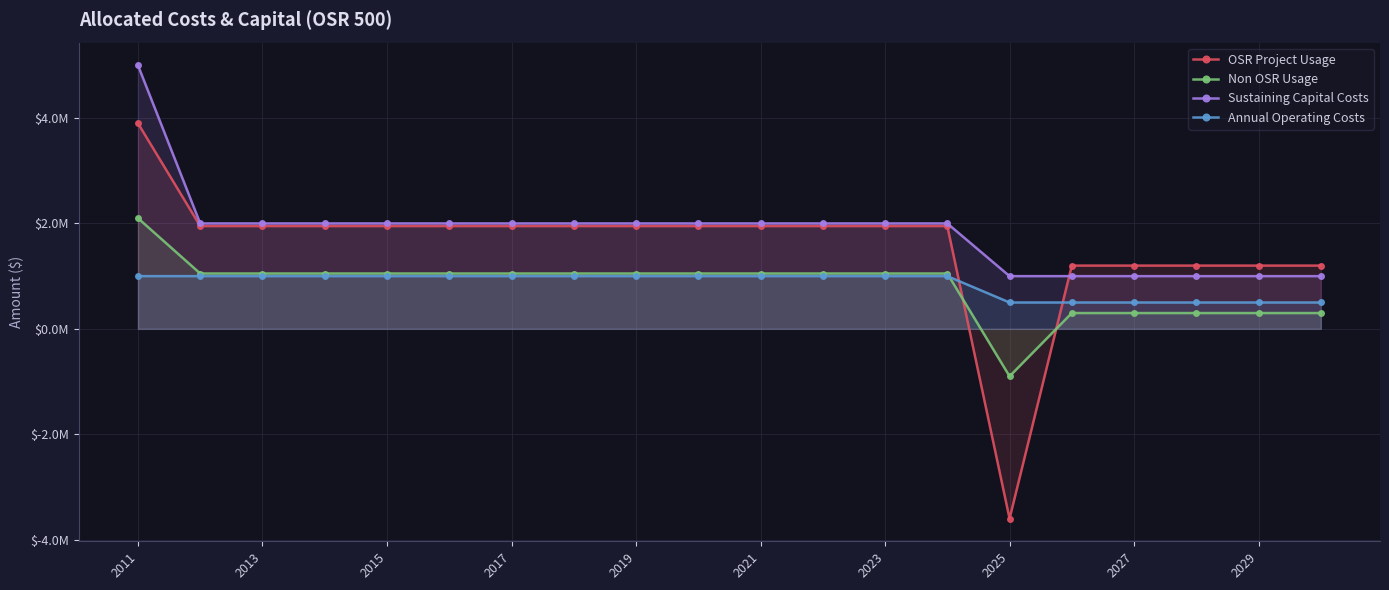

List the series in order of their peak value, highest first.

Sustaining Capital Costs, OSR Project Usage, Non OSR Usage, Annual Operating Costs